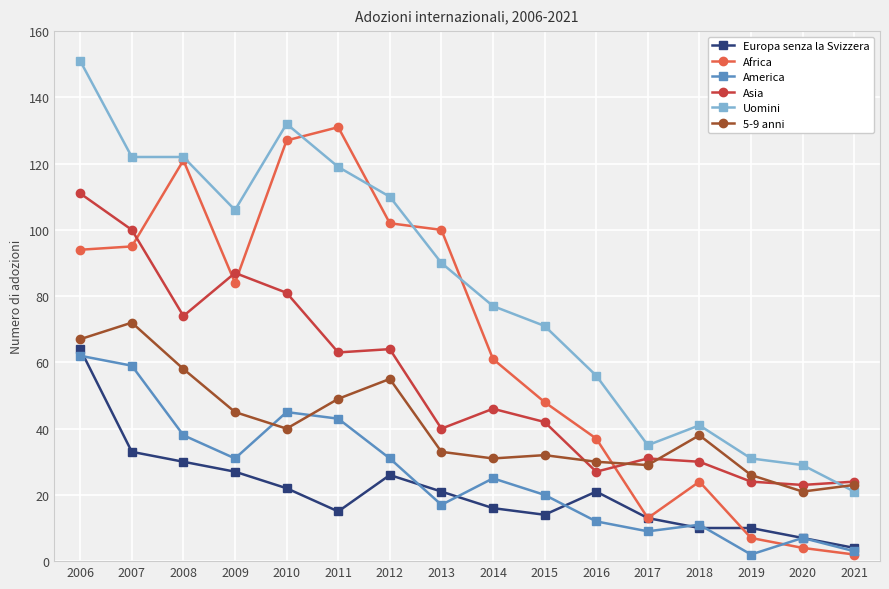

What is the difference between the Uomini values at 2020 and 2006?

122